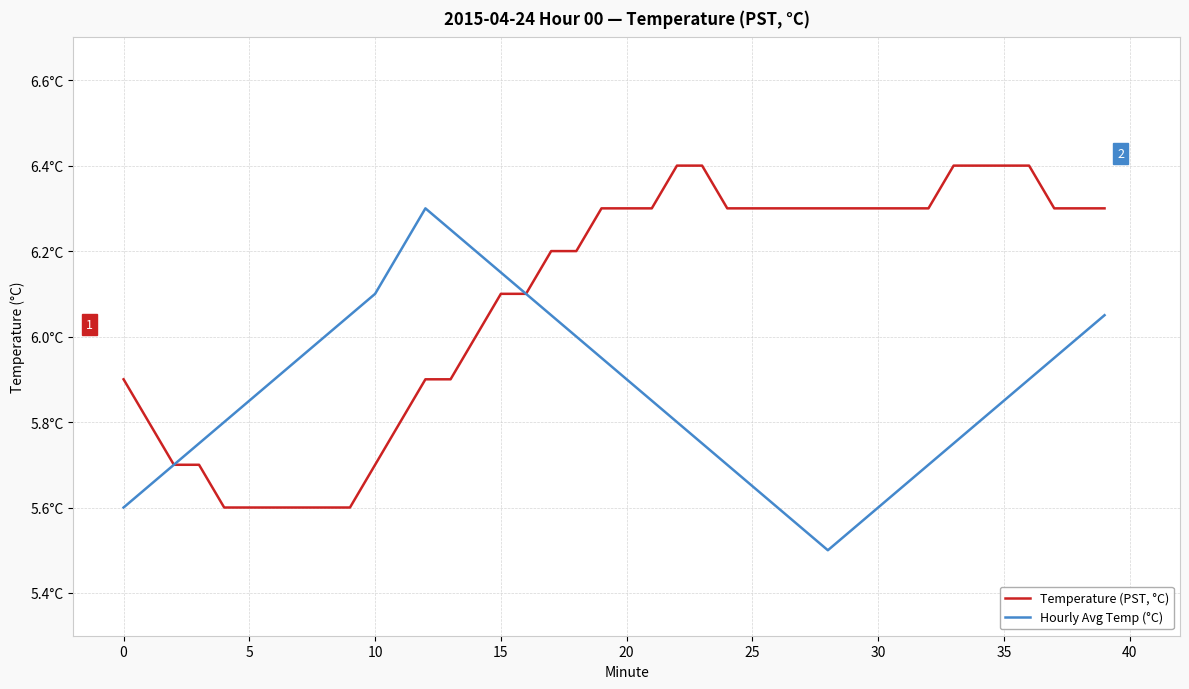

What is the average value of the Hourly Avg Temp (°C) series?

5.9